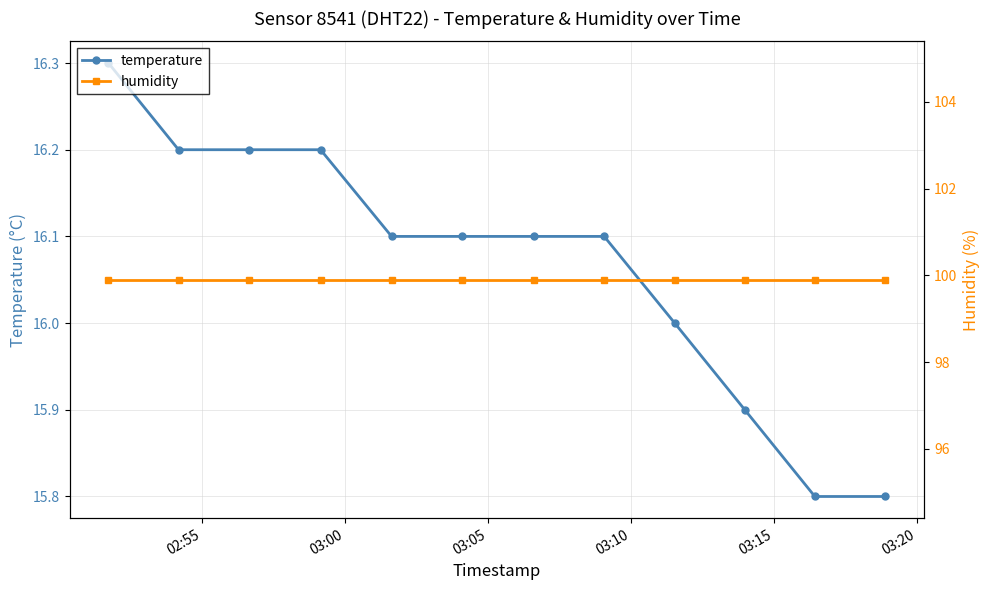

What is the minimum value for temperature?

15.8